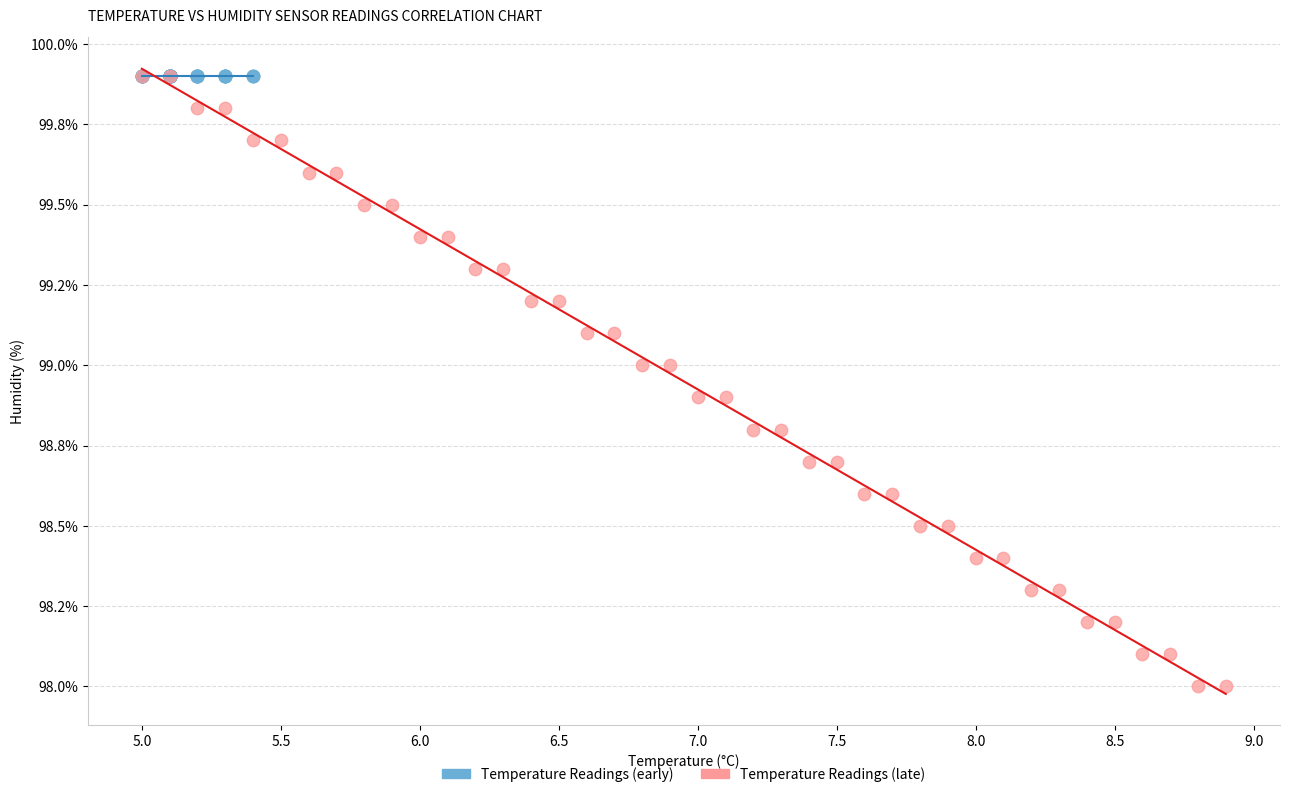

Which series reaches the minimum Y coordinate?

Temperature Readings (late)